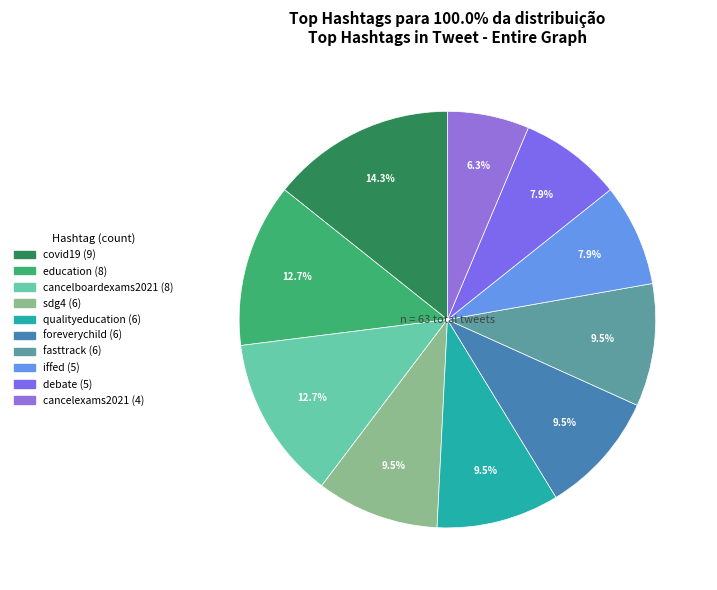

Is there a majority slice in this chart?

No